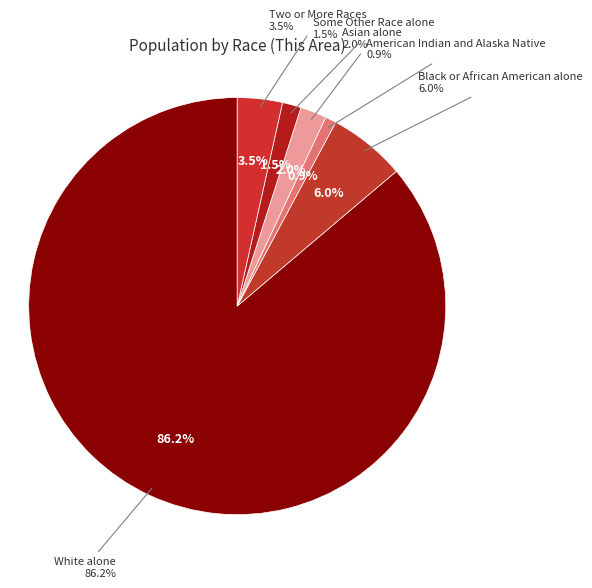

Which slice is the largest?

White alone